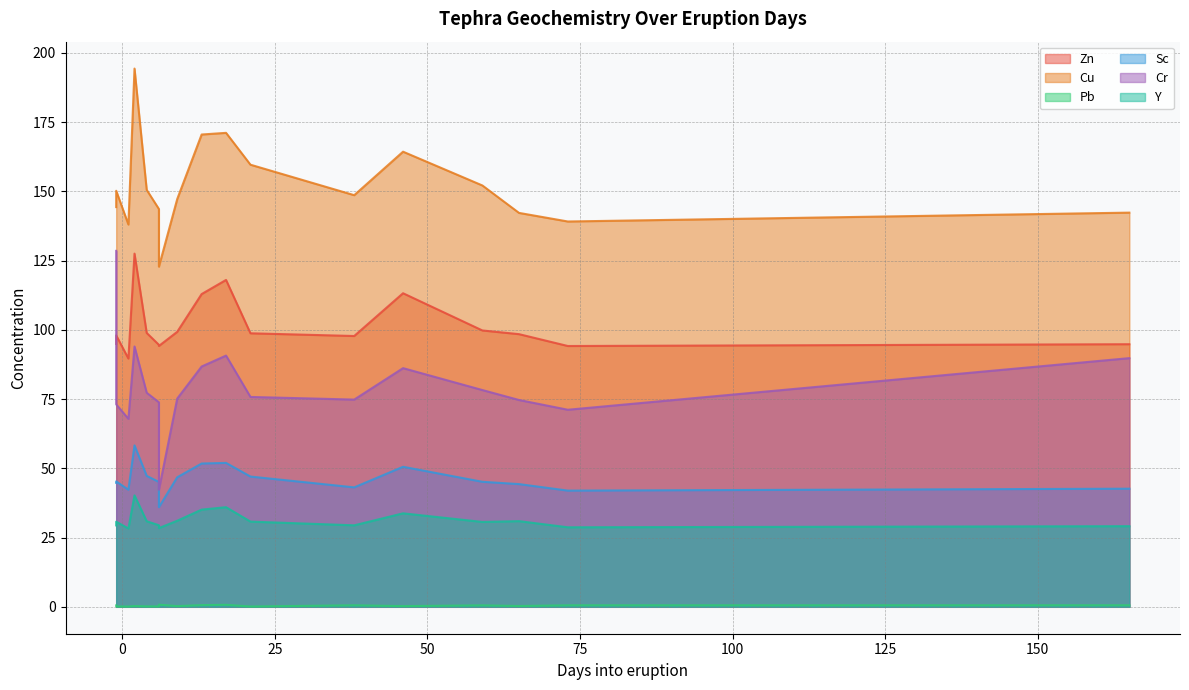

What is the average value of the Cr series?

80.0